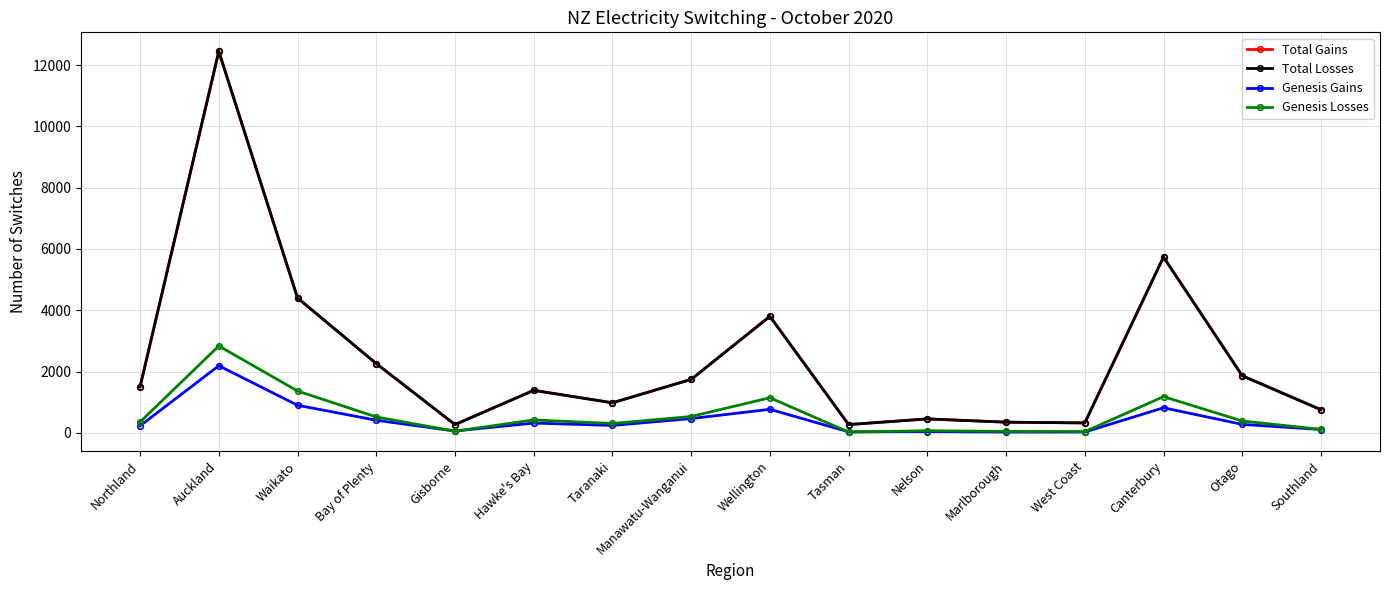

Does the chart have visible grid lines?

Yes